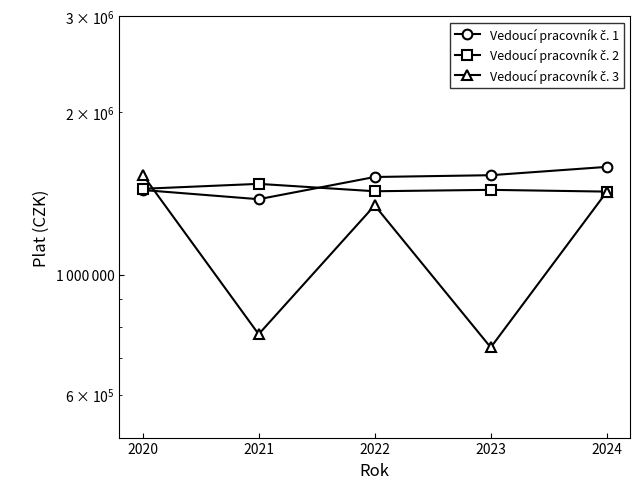

What is the highest value of the Vedoucí pracovník č. 3 series?

1530612